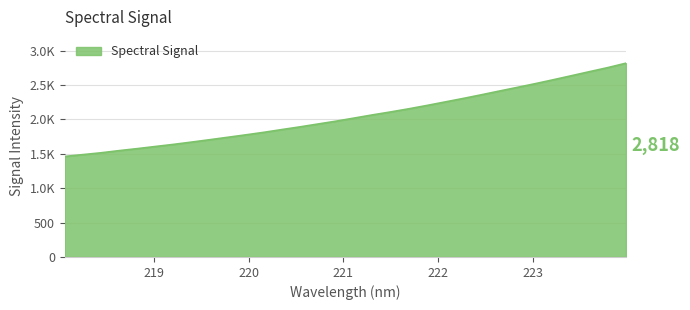

What is the label of the 14th point from the left?

220.5444